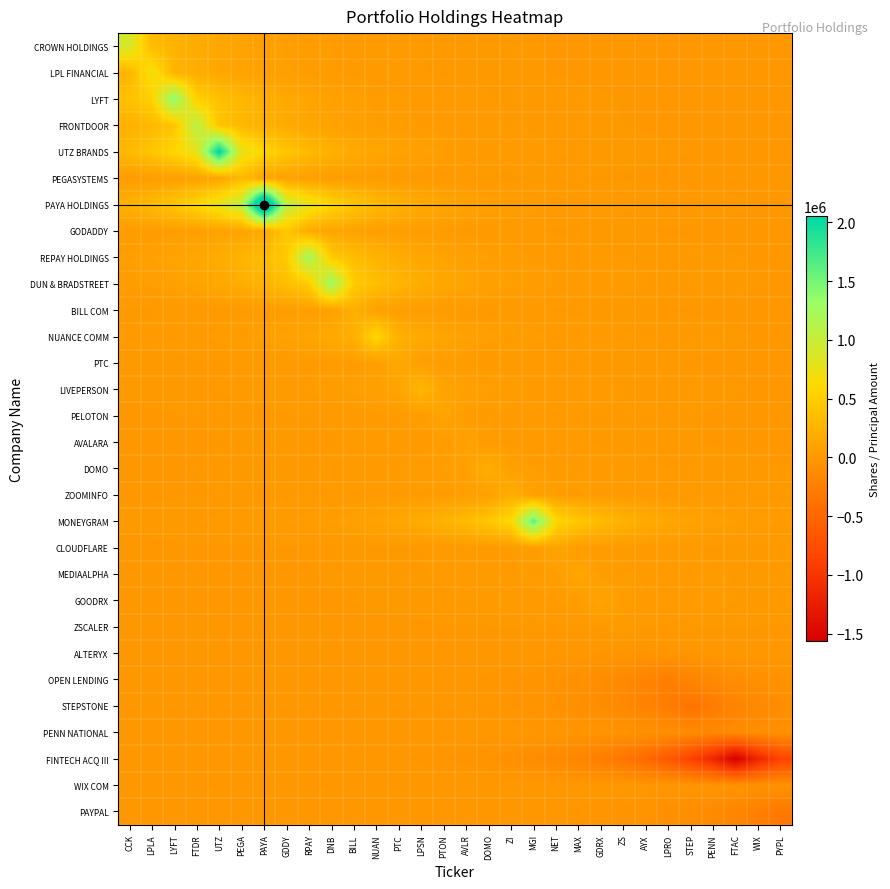

Reading left to right, extract all data points from this chart.

CROWN HOLDINGS: CCK=904000.0	LPLA=334849.8	LYFT=248062.9	FTDR=183769.5	UTZ=136139.8	PEGA=100854.8	PAYA=74715.1	GDDY=55350.3	RPAY=41004.5	DNB=30376.9	BILL=22503.8	NUAN=16671.2	PTC=12350.3	LPSN=9149.3	PTON=6778.0	AVLR=5021.3	DOMO=3719.8	ZI=2755.7	MGI=2041.5	NET=1512.4	MAX=1120.4	GDRX=830.0	ZS=614.9	AYX=455.5	LPRO=337.5	STEP=250.0	PENN=185.2	FTAC=137.2	WIX=101.6	PYPL=75.3
LPL FINANCIAL: CCK=262990.5	LPLA=710000.0	LYFT=262990.5	FTDR=194828.1	UTZ=144332.2	PEGA=106923.9	PAYA=79211.2	GDDY=58681.1	RPAY=43472.0	DNB=32204.9	BILL=23858.0	NUAN=17674.4	PTC=13093.5	LPSN=9699.9	PTON=7185.9	AVLR=5323.4	DOMO=3943.7	ZI=2921.6	MGI=2164.3	NET=1603.4	MAX=1187.8	GDRX=880.0	ZS=651.9	AYX=482.9	LPRO=357.8	STEP=265.0	PENN=196.3	FTAC=145.5	WIX=107.8	PYPL=79.8
LYFT: CCK=384168.1	LPLA=518572.8	LYFT=1400000.0	FTDR=518572.8	UTZ=384168.1	PEGA=284598.8	PAYA=210835.9	GDDY=156191.1	RPAY=115709.2	DNB=85719.5	BILL=63502.6	NUAN=47043.9	PTC=34850.9	LPSN=25818.2	PTON=19126.6	AVLR=14169.3	DOMO=10496.9	ZI=7776.3	MGI=5760.8	NET=4267.7	MAX=3161.6	GDRX=2342.2	ZS=1735.1	AYX=1285.4	LPRO=952.3	STEP=705.4	PENN=522.6	FTAC=387.2	WIX=286.8	PYPL=212.5
FRONTDOOR: CCK=224629.7	LPLA=303218.4	LYFT=409302.1	FTDR=1105000.0	UTZ=409302.1	PEGA=303218.4	PAYA=224629.7	GDDY=166409.8	RPAY=123279.4	DNB=91327.6	BILL=67657.2	NUAN=50121.7	PTC=37131.0	LPSN=27507.4	PTON=20377.9	AVLR=15096.4	DOMO=11183.7	ZI=8285.1	MGI=6137.7	NET=4546.9	MAX=3368.5	GDRX=2495.4	ZS=1848.6	AYX=1369.5	LPRO=1014.6	STEP=751.6	PENN=556.8	FTAC=412.5	WIX=305.6	PYPL=226.4
UTZ BRANDS: CCK=316253.9	LPLA=426898.1	LYFT=576252.2	FTDR=777859.1	UTZ=2100000.0	PEGA=777859.1	PAYA=576252.2	GDDY=426898.1	RPAY=316253.9	DNB=234286.7	BILL=173563.8	NUAN=128579.2	PTC=95253.9	LPSN=70565.8	PTON=52276.4	AVLR=38727.3	DOMO=28689.9	ZI=21254.0	MGI=15745.4	NET=11664.4	MAX=8641.2	GDRX=6401.6	ZS=4742.4	AYX=3513.3	LPRO=2602.7	STEP=1928.1	PENN=1428.4	FTAC=1058.2	WIX=783.9	PYPL=580.7
PEGASYSTEMS: CCK=34808.3	LPLA=46986.3	LYFT=63424.9	FTDR=85614.6	UTZ=115567.6	PEGA=312000.0	PAYA=115567.6	GDDY=85614.6	RPAY=63424.9	DNB=46986.3	BILL=34808.3	NUAN=25786.6	PTC=19103.2	LPSN=14152.0	PTON=10484.1	AVLR=7766.8	DOMO=5753.8	ZI=4262.5	MGI=3157.7	NET=2339.3	MAX=1733.0	GDRX=1283.8	ZS=951.1	AYX=704.6	LPRO=522.0	STEP=386.7	PENN=286.5	FTAC=212.2	WIX=157.2	PYPL=116.5
PAYA HOLDINGS: CCK=237369.2	LPLA=320414.9	LYFT=432514.9	FTDR=583834.0	UTZ=788093.5	PEGA=1063815.0	PAYA=2872000.0	GDDY=1063815.0	RPAY=788093.5	DNB=583834.0	BILL=432514.9	NUAN=320414.9	PTC=237369.2	LPSN=175847.4	PTON=130271.0	AVLR=96507.1	DOMO=71494.2	ZI=52964.2	MGI=39236.9	NET=29067.4	MAX=21533.6	GDRX=15952.5	ZS=11817.9	AYX=8754.9	LPRO=6485.8	STEP=4804.8	PENN=3559.5	FTAC=2636.9	WIX=1953.5	PYPL=1447.2
GODADDY: CCK=26879.2	LPLA=36283.1	LYFT=48977.1	FTDR=66112.1	UTZ=89242.0	PEGA=120464.2	PAYA=162609.6	GDDY=439000.0	RPAY=162609.6	DNB=120464.2	BILL=89242.0	NUAN=66112.1	PTC=48977.1	LPSN=36283.1	PTON=26879.2	AVLR=19912.6	DOMO=14751.6	ZI=10928.3	MGI=8095.9	NET=5997.6	MAX=4443.1	GDRX=3291.5	ZS=2438.4	AYX=1806.4	LPRO=1338.2	STEP=991.4	PENN=734.4	FTAC=544.1	WIX=403.1	PYPL=298.6
REPAY HOLDINGS: CCK=56834.8	LPLA=76719.0	LYFT=103559.8	FTDR=139791.0	UTZ=188698.2	PEGA=254715.9	PAYA=343830.5	GDDY=464122.6	RPAY=1253000.0	DNB=464122.6	BILL=343830.5	NUAN=254715.9	PTC=188698.2	LPSN=139791.0	PTON=103559.8	AVLR=76719.0	DOMO=56834.8	ZI=42104.3	MGI=31191.6	NET=23107.3	MAX=17118.3	GDRX=12681.6	ZS=9394.7	AYX=6959.8	LPRO=5155.9	STEP=3819.6	PENN=2829.6	FTAC=2096.2	WIX=1552.9	PYPL=1150.4
DUN & BRADSTREET: CCK=43683.6	LPLA=58966.7	LYFT=79596.7	FTDR=107444.3	UTZ=145034.6	PEGA=195776.2	PAYA=264270.3	GDDY=356727.6	RPAY=481531.8	DNB=1300000.0	BILL=481531.8	NUAN=356727.6	PTC=264270.3	LPSN=195776.2	PTON=145034.6	AVLR=107444.3	DOMO=79596.7	ZI=58966.7	MGI=43683.6	NET=32361.6	MAX=23974.1	GDRX=17760.4	ZS=13157.2	AYX=9747.1	LPRO=7220.8	STEP=5349.3	PENN=3962.9	FTAC=2935.8	WIX=2174.9	PYPL=1611.2
BILL COM: CCK=5404.4	LPLA=7295.2	LYFT=9847.4	FTDR=13292.6	UTZ=17943.2	PEGA=24220.8	PAYA=32694.6	GDDY=44133.1	RPAY=59573.5	DNB=80415.8	BILL=217100.0	NUAN=80415.8	PTC=59573.5	LPSN=44133.1	PTON=32694.6	AVLR=24220.8	DOMO=17943.2	ZI=13292.6	MGI=9847.4	NET=7295.2	MAX=5404.4	GDRX=4003.7	ZS=2966.0	AYX=2197.3	LPRO=1627.8	STEP=1205.9	PENN=893.3	FTAC=661.8	WIX=490.3	PYPL=363.2
NUANCE COMM: CCK=10825.2	LPLA=14612.5	LYFT=19724.8	FTDR=26625.7	UTZ=35941.0	PEGA=48515.2	PAYA=65488.7	GDDY=88400.5	RPAY=119328.2	DNB=161076.2	BILL=217430.1	NUAN=587000.0	PTC=217430.1	LPSN=161076.2	PTON=119328.2	AVLR=88400.5	DOMO=65488.7	ZI=48515.2	MGI=35941.0	NET=26625.7	MAX=19724.8	GDRX=14612.5	ZS=10825.2	AYX=8019.5	LPRO=5941.0	STEP=4401.2	PENN=3260.5	FTAC=2415.4	WIX=1789.4	PYPL=1325.6
PTC: CCK=2049.3	LPLA=2766.2	LYFT=3734.0	FTDR=5040.4	UTZ=6803.8	PEGA=9184.2	PAYA=12397.4	GDDY=16734.8	RPAY=22589.6	DNB=30492.7	BILL=41160.9	NUAN=55561.4	PTC=150000.0	LPSN=55561.4	PTON=41160.9	AVLR=30492.7	DOMO=22589.6	ZI=16734.8	MGI=12397.4	NET=9184.2	MAX=6803.8	GDRX=5040.4	ZS=3734.0	AYX=2766.2	LPRO=2049.3	STEP=1518.1	PENN=1124.7	FTAC=833.2	WIX=617.2	PYPL=457.3
LIVEPERSON: CCK=2904.7	LPLA=3921.0	LYFT=5292.7	FTDR=7144.4	UTZ=9644.0	PEGA=13018.0	PAYA=17572.5	GDDY=23720.4	RPAY=32019.2	DNB=43221.4	BILL=58342.7	NUAN=78754.5	PTC=106307.4	LPSN=287000.0	PTON=106307.4	AVLR=78754.5	DOMO=58342.7	ZI=43221.4	MGI=32019.2	NET=23720.4	MAX=17572.5	GDRX=13018.0	ZS=9644.0	AYX=7144.4	LPRO=5292.7	STEP=3921.0	PENN=2904.7	FTAC=2151.9	WIX=1594.1	PYPL=1181.0
PELOTON: CCK=862.2	LPLA=1163.9	LYFT=1571.1	FTDR=2120.8	UTZ=2862.8	PEGA=3864.3	PAYA=5216.3	GDDY=7041.2	RPAY=9504.7	DNB=12830.0	BILL=17318.7	NUAN=23377.8	PTC=31556.7	LPSN=42597.0	PTON=115000.0	AVLR=42597.0	DOMO=31556.7	ZI=23377.8	MGI=17318.7	NET=12830.0	MAX=9504.7	GDRX=7041.2	ZS=5216.3	AYX=3864.3	LPRO=2862.8	STEP=2120.8	PENN=1571.1	FTAC=1163.9	WIX=862.2	PYPL=638.8
AVALARA: CCK=483.2	LPLA=652.3	LYFT=880.5	FTDR=1188.6	UTZ=1604.4	PEGA=2165.7	PAYA=2923.4	GDDY=3946.2	RPAY=5326.9	DNB=7190.5	BILL=9706.2	NUAN=13101.9	PTC=17685.8	LPSN=23873.3	PTON=32225.6	AVLR=87000.0	DOMO=32225.6	ZI=23873.3	MGI=17685.8	NET=13101.9	MAX=9706.2	GDRX=7190.5	ZS=5326.9	AYX=3946.2	LPRO=2923.4	STEP=2165.7	PENN=1604.4	FTAC=1188.6	WIX=880.5	PYPL=652.3
DOMO: CCK=823.0	LPLA=1110.9	LYFT=1499.6	FTDR=2024.2	UTZ=2732.4	PEGA=3688.3	PAYA=4978.7	GDDY=6720.6	RPAY=9071.8	DNB=12245.6	BILL=16529.9	NUAN=22313.0	PTC=30119.4	LPSN=40657.0	PTON=54881.2	AVLR=74081.8	DOMO=200000.0	ZI=74081.8	MGI=54881.2	NET=40657.0	MAX=30119.4	GDRX=22313.0	ZS=16529.9	AYX=12245.6	LPRO=9071.8	STEP=6720.6	PENN=4978.7	FTAC=3688.3	WIX=2732.4	PYPL=2024.2
ZOOMINFO: CCK=609.7	LPLA=823.0	LYFT=1110.9	FTDR=1499.6	UTZ=2024.2	PEGA=2732.4	PAYA=3688.3	GDDY=4978.7	RPAY=6720.6	DNB=9071.8	BILL=12245.6	NUAN=16529.9	PTC=22313.0	LPSN=30119.4	PTON=40657.0	AVLR=54881.2	DOMO=74081.8	ZI=200000.0	MGI=74081.8	NET=54881.2	MAX=40657.0	GDRX=30119.4	ZS=22313.0	AYX=16529.9	LPRO=12245.6	STEP=9071.8	PENN=6720.6	FTAC=4978.7	WIX=3688.3	PYPL=2732.4
MONEYGRAM: CCK=3642.6	LPLA=4917.0	LYFT=6637.3	FTDR=8959.4	UTZ=12093.9	PEGA=16325.1	PAYA=22036.6	GDDY=29746.3	RPAY=40153.3	DNB=54201.2	BILL=73164.0	NUAN=98761.1	PTC=133313.6	LPSN=179954.5	PTON=242913.1	AVLR=327898.4	DOMO=442616.6	ZI=597469.9	MGI=1613000.0	NET=597469.9	MAX=442616.6	GDRX=327898.4	ZS=242913.1	AYX=179954.5	LPRO=133313.6	STEP=98761.1	PENN=73164.0	FTAC=54201.2	WIX=40153.3	PYPL=29746.3
CLOUDFLARE: CCK=185.9	LPLA=250.9	LYFT=338.7	FTDR=457.2	UTZ=617.1	PEGA=833.0	PAYA=1124.4	GDDY=1517.8	RPAY=2048.9	DNB=2765.7	BILL=3733.3	NUAN=5039.4	PTC=6802.5	LPSN=9182.4	PTON=12394.9	AVLR=16731.3	DOMO=22584.9	ZI=30486.5	MGI=41152.5	NET=111100.0	MAX=41152.5	GDRX=30486.5	ZS=22584.9	AYX=16731.3	LPRO=12394.9	STEP=9182.4	PENN=6802.5	FTAC=5039.4	WIX=3733.3	PYPL=2765.7
MEDIAALPHA: CCK=163.6	LPLA=220.8	LYFT=298.1	FTDR=402.4	UTZ=543.2	PEGA=733.2	PAYA=989.7	GDDY=1336.0	RPAY=1803.4	DNB=2434.3	BILL=3285.9	NUAN=4435.6	PTC=5987.4	LPSN=8082.1	PTON=10909.7	AVLR=14726.6	DOMO=19878.8	ZI=26833.6	MGI=36221.6	NET=48894.0	MAX=132000.0	GDRX=48894.0	ZS=36221.6	AYX=26833.6	LPRO=19878.8	STEP=14726.6	PENN=10909.7	FTAC=8082.1	WIX=5987.4	PYPL=4435.6
GOODRX: CCK=102.8	LPLA=138.8	LYFT=187.4	FTDR=252.9	UTZ=341.4	PEGA=460.9	PAYA=622.1	GDDY=839.8	RPAY=1133.5	DNB=1530.1	BILL=2065.5	NUAN=2788.1	PTC=3763.5	LPSN=5080.2	PTON=6857.6	AVLR=9256.7	DOMO=12495.3	ZI=16866.9	MGI=22767.9	NET=30733.5	MAX=41485.8	GDRX=112000.0	ZS=41485.8	AYX=30733.5	LPRO=22767.9	STEP=16866.9	PENN=12495.3	FTAC=9256.7	WIX=6857.6	PYPL=5080.2
ZSCALER: CCK=14.7	LPLA=19.8	LYFT=26.8	FTDR=36.1	UTZ=48.8	PEGA=65.8	PAYA=88.9	GDDY=120.0	RPAY=162.0	DNB=218.6	BILL=295.1	NUAN=398.3	PTC=537.7	LPSN=725.8	PTON=979.8	AVLR=1322.5	DOMO=1785.2	ZI=2409.8	MGI=3252.9	NET=4391.0	MAX=5927.2	GDRX=8000.8	ZS=21600.0	AYX=8000.8	LPRO=5927.2	STEP=4391.0	PENN=3252.9	FTAC=2409.8	WIX=1785.2	PYPL=1322.5
ALTERYX: CCK=-37.3	LPLA=-50.3	LYFT=-67.9	FTDR=-91.7	UTZ=-123.8	PEGA=-167.1	PAYA=-225.6	GDDY=-304.5	RPAY=-411.0	DNB=-554.8	BILL=-749.0	NUAN=-1011.0	PTC=-1364.7	LPSN=-1842.1	PTON=-2486.6	AVLR=-3356.6	DOMO=-4530.9	ZI=-6116.1	MGI=-8255.8	NET=-11144.2	MAX=-15043.1	GDRX=-20306.0	ZS=-27410.3	AYX=-37000.0	LPRO=-27410.3	STEP=-20306.0	PENN=-15043.1	FTAC=-11144.2	WIX=-8255.8	PYPL=-6116.1
OPEN LENDING: CCK=-194.1	LPLA=-262.0	LYFT=-353.7	FTDR=-477.4	UTZ=-644.5	PEGA=-870.0	PAYA=-1174.3	GDDY=-1585.2	RPAY=-2139.7	DNB=-2888.3	BILL=-3898.8	NUAN=-5262.9	PTC=-7104.2	LPSN=-9589.6	PTON=-12944.6	AVLR=-17473.4	DOMO=-23586.7	ZI=-31838.7	MGI=-42977.7	NET=-58013.8	MAX=-78310.5	GDRX=-105708.1	ZS=-142691.0	AYX=-192612.7	LPRO=-260000.0	STEP=-192612.7	PENN=-142691.0	FTAC=-105708.1	WIX=-78310.5	PYPL=-58013.8
STEPSTONE: CCK=-204.6	LPLA=-276.2	LYFT=-372.9	FTDR=-503.3	UTZ=-679.4	PEGA=-917.1	PAYA=-1238.0	GDDY=-1671.1	RPAY=-2255.8	DNB=-3045.0	BILL=-4110.3	NUAN=-5548.4	PTC=-7489.5	LPSN=-10109.8	PTON=-13646.8	AVLR=-18421.2	DOMO=-24866.0	ZI=-33565.6	MGI=-45308.9	NET=-61160.6	MAX=-82558.2	GDRX=-111441.9	ZS=-150430.8	AYX=-203060.3	LPRO=-274102.7	STEP=-370000.0	PENN=-274102.7	FTAC=-203060.3	WIX=-150430.8	PYPL=-111441.9
PENN NATIONAL: CCK=-68.4	LPLA=-92.4	LYFT=-124.7	FTDR=-168.3	UTZ=-227.2	PEGA=-306.7	PAYA=-414.0	GDDY=-558.8	RPAY=-754.3	DNB=-1018.2	BILL=-1374.4	NUAN=-1855.2	PTC=-2504.3	LPSN=-3380.4	PTON=-4563.1	AVLR=-6159.5	DOMO=-8314.4	ZI=-11223.3	MGI=-15149.9	NET=-20450.2	MAX=-27604.9	GDRX=-37262.7	ZS=-50299.4	AYX=-67897.1	LPRO=-91651.5	STEP=-123716.6	PENN=-167000.0	FTAC=-123716.6	WIX=-91651.5	PYPL=-67897.1
FINTECH ACQ III: CCK=-475.6	LPLA=-642.1	LYFT=-866.7	FTDR=-1169.9	UTZ=-1579.2	PEGA=-2131.7	PAYA=-2877.5	GDDY=-3884.2	RPAY=-5243.1	DNB=-7077.5	BILL=-9553.6	NUAN=-12896.0	PTC=-17407.8	LPSN=-23498.1	PTON=-31719.1	AVLR=-42816.3	DOMO=-57795.9	ZI=-78016.3	MGI=-105311.0	NET=-142155.0	MAX=-191889.2	GDRX=-259023.4	ZS=-349645.0	AYX=-471971.3	LPRO=-637094.7	STEP=-859987.8	PENN=-1160862.2	FTAC=-1567000.0	WIX=-1160862.2	PYPL=-859987.8
WIX COM: CCK=-14.4	LPLA=-19.4	LYFT=-26.2	FTDR=-35.4	UTZ=-47.8	PEGA=-64.5	PAYA=-87.1	GDDY=-117.5	RPAY=-158.6	DNB=-214.1	BILL=-289.1	NUAN=-390.2	PTC=-526.7	LPSN=-711.0	PTON=-959.7	AVLR=-1295.5	DOMO=-1748.7	ZI=-2360.5	MGI=-3186.4	NET=-4301.2	MAX=-5805.9	GDRX=-7837.2	ZS=-10579.1	AYX=-14280.3	LPRO=-19276.4	STEP=-26020.5	PENN=-35123.9	FTAC=-47412.4	WIX=-64000.0	PYPL=-47412.4
PAYPAL: CCK=-54.1	LPLA=-73.1	LYFT=-98.7	FTDR=-133.2	UTZ=-179.8	PEGA=-242.6	PAYA=-327.5	GDDY=-442.1	RPAY=-596.8	DNB=-805.6	BILL=-1087.4	NUAN=-1467.9	PTC=-1981.4	LPSN=-2674.7	PTON=-3610.4	AVLR=-4873.6	DOMO=-6578.6	ZI=-8880.2	MGI=-11987.0	NET=-16180.8	MAX=-21841.8	GDRX=-29483.3	ZS=-39798.3	AYX=-53722.1	LPRO=-72517.3	STEP=-97888.1	PENN=-132135.1	FTAC=-178363.8	WIX=-240765.9	PYPL=-325000.0